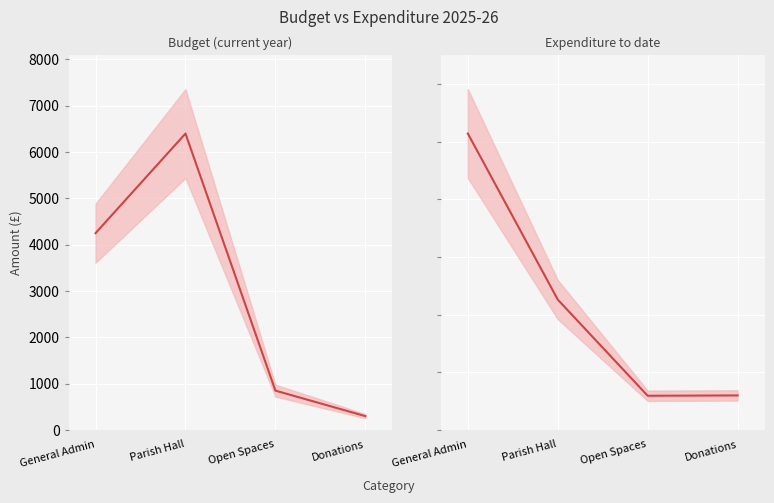

What are all the series names shown in the legend?

Budget (current year), Expenditure to date